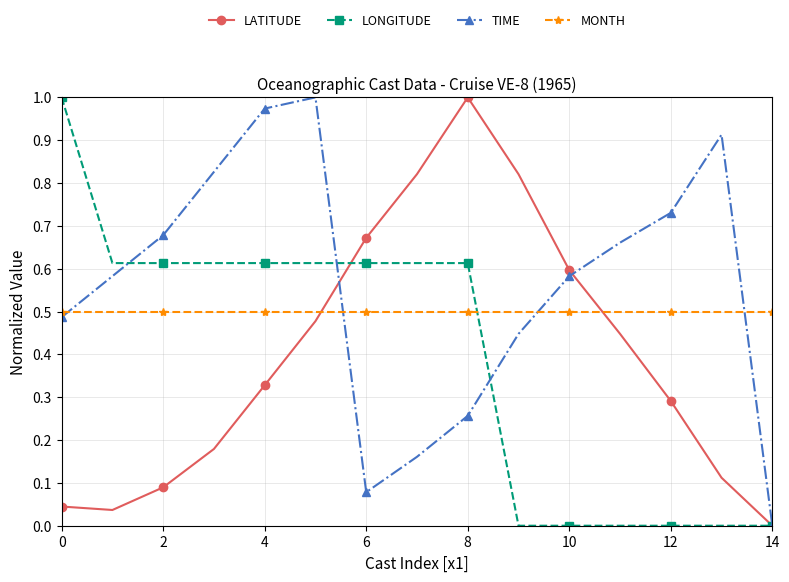

At how many categories does at least one series exceed 0?

15